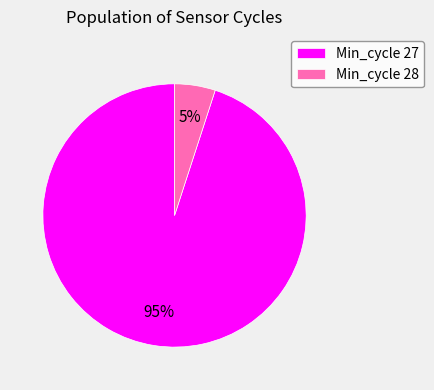

Does any single category account for the majority?

Yes